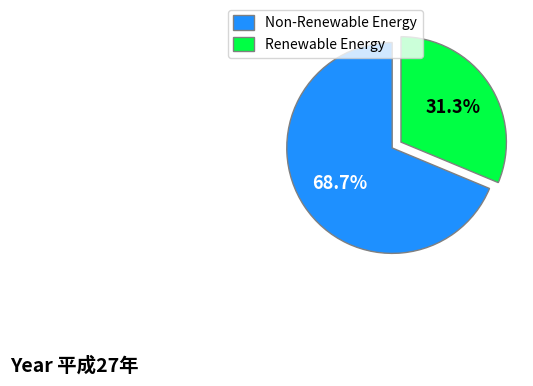

Which category has the biggest portion of the pie?

Non-Renewable Energy